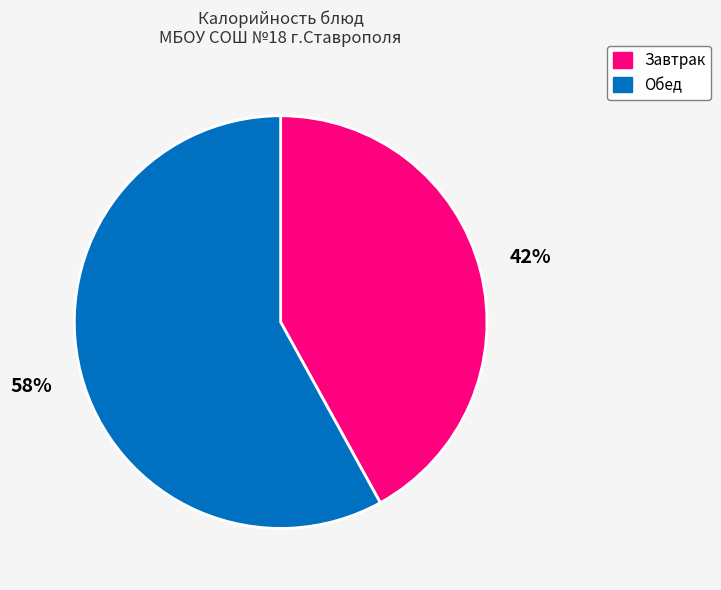

What percentage is the Завтрак slice, to the nearest percent?

42%